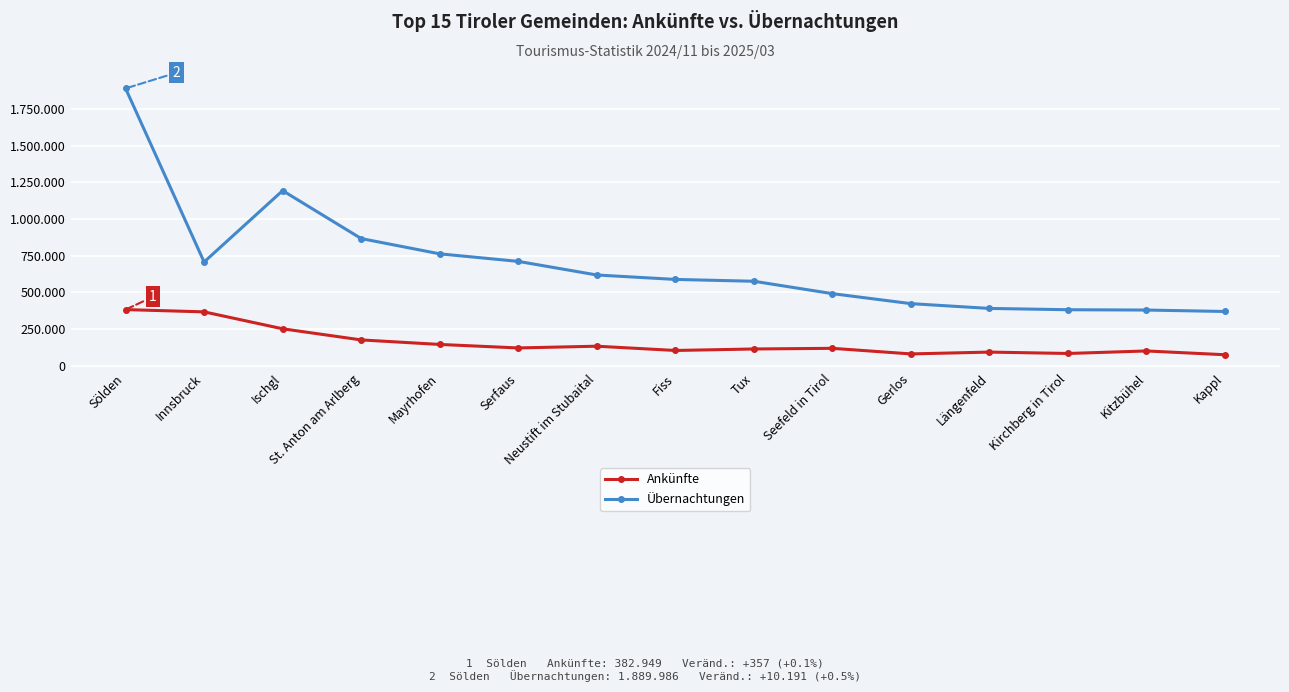

Reading right to left, transcribe all the data shown in this chart.

Ankünfte: Kappl=75343	Kitzbühel=101083	Kirchberg in Tirol=83948	Längenfeld=93364	Gerlos=80921	Seefeld in Tirol=119009	Tux=114566	Fiss=104404	Neustift im Stubaital=133450	Serfaus=121626	Mayrhofen=145501	St. Anton am Arlberg=176294	Ischgl=252090	Innsbruck=367408	Sölden=382949
Übernachtungen: Kappl=370083	Kitzbühel=379839	Kirchberg in Tirol=382023	Längenfeld=390864	Gerlos=423507	Seefeld in Tirol=491599	Tux=576021	Fiss=588519	Neustift im Stubaital=618741	Serfaus=711426	Mayrhofen=762800	St. Anton am Arlberg=866930	Ischgl=1193500	Innsbruck=707284	Sölden=1889986